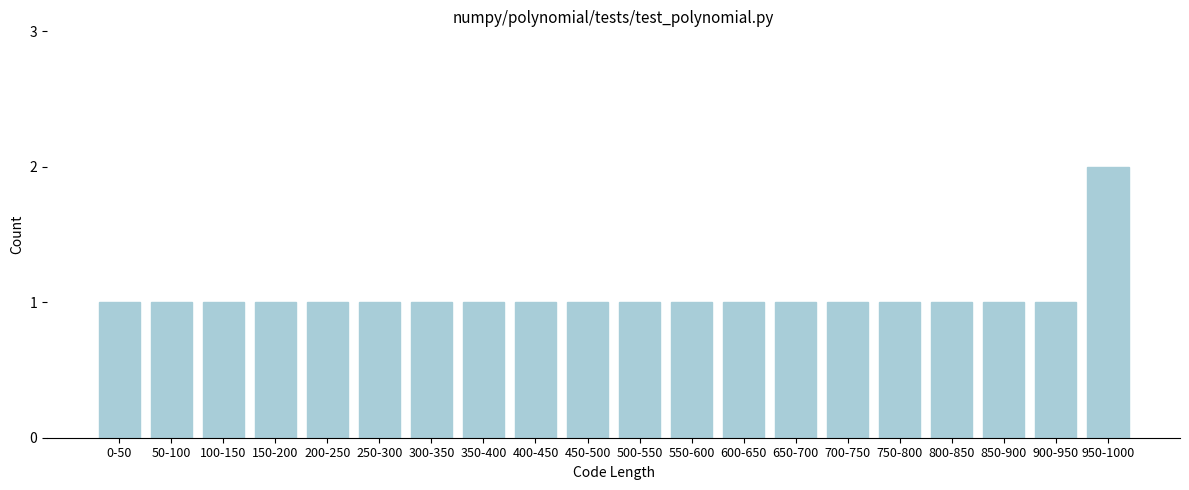

Reading left to right, extract all data points from this chart.

0-50=1	50-100=1	100-150=1	150-200=1	200-250=1	250-300=1	300-350=1	350-400=1	400-450=1	450-500=1	500-550=1	550-600=1	600-650=1	650-700=1	700-750=1	750-800=1	800-850=1	850-900=1	900-950=1	950-1000=2